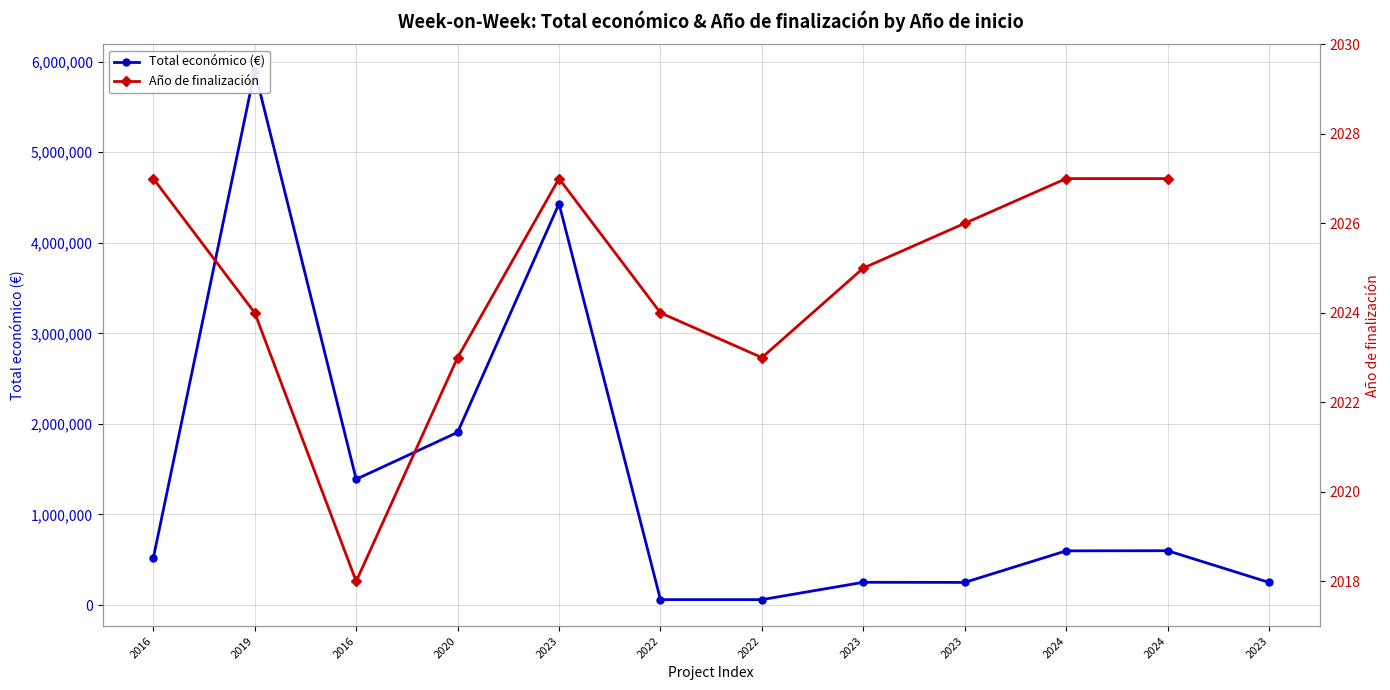

Which label corresponds to the smallest value in the chart?

2022